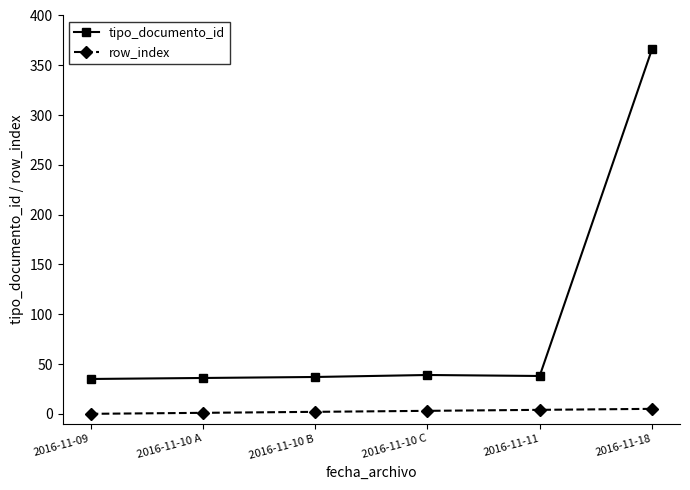

What is the label of the 5th point from the right?

2016-11-10 A